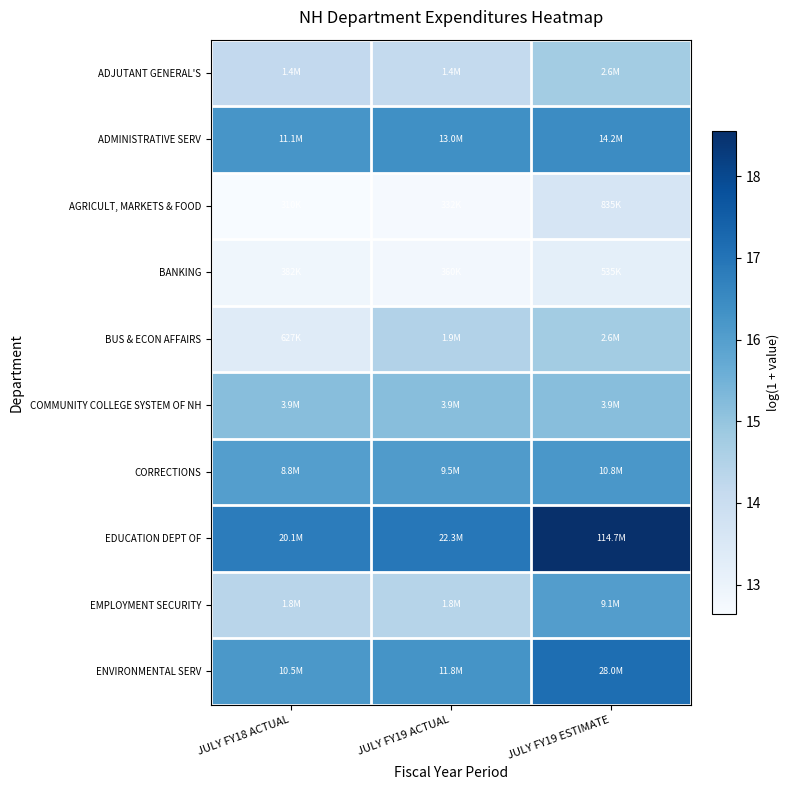

Reading right to left, transcribe all the data shown in this chart.

ADJUTANT GENERAL'S: JULY FY19 ESTIMATE=14.8	JULY FY19 ACTUAL=14.2	JULY FY18 ACTUAL=14.2
ADMINISTRATIVE SERV: JULY FY19 ESTIMATE=16.5	JULY FY19 ACTUAL=16.4	JULY FY18 ACTUAL=16.2
AGRICULT, MARKETS & FOOD: JULY FY19 ESTIMATE=13.6	JULY FY19 ACTUAL=12.7	JULY FY18 ACTUAL=12.6
BANKING: JULY FY19 ESTIMATE=13.2	JULY FY19 ACTUAL=12.8	JULY FY18 ACTUAL=12.9
BUS & ECON AFFAIRS: JULY FY19 ESTIMATE=14.8	JULY FY19 ACTUAL=14.5	JULY FY18 ACTUAL=13.3
COMMUNITY COLLEGE SYSTEM OF NH: JULY FY19 ESTIMATE=15.2	JULY FY19 ACTUAL=15.2	JULY FY18 ACTUAL=15.2
CORRECTIONS: JULY FY19 ESTIMATE=16.2	JULY FY19 ACTUAL=16.1	JULY FY18 ACTUAL=16.0
EDUCATION DEPT OF: JULY FY19 ESTIMATE=18.6	JULY FY19 ACTUAL=16.9	JULY FY18 ACTUAL=16.8
EMPLOYMENT SECURITY: JULY FY19 ESTIMATE=16.0	JULY FY19 ACTUAL=14.4	JULY FY18 ACTUAL=14.4
ENVIRONMENTAL SERV: JULY FY19 ESTIMATE=17.1	JULY FY19 ACTUAL=16.3	JULY FY18 ACTUAL=16.2